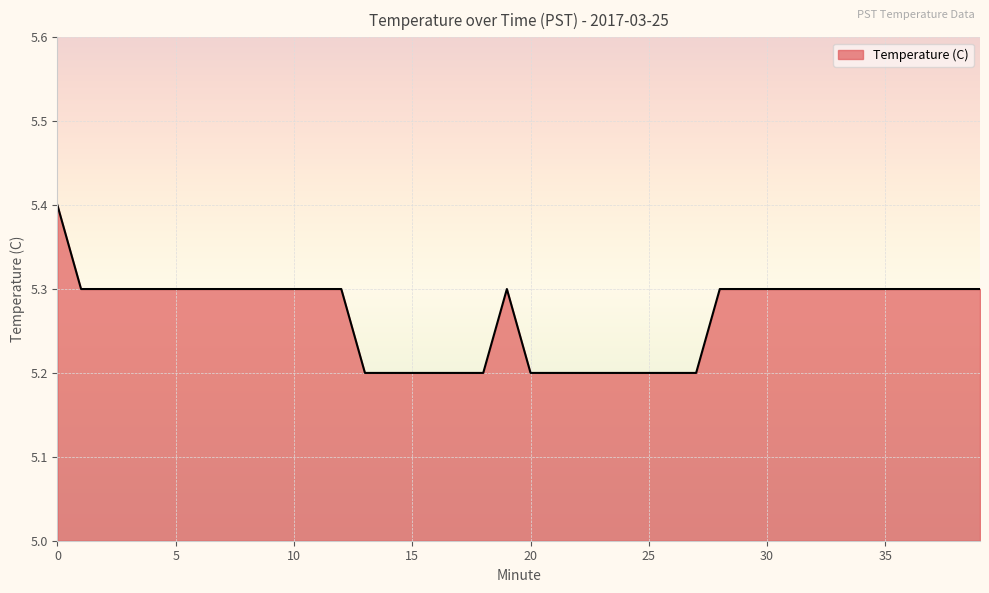

What is the smallest value displayed?

5.2